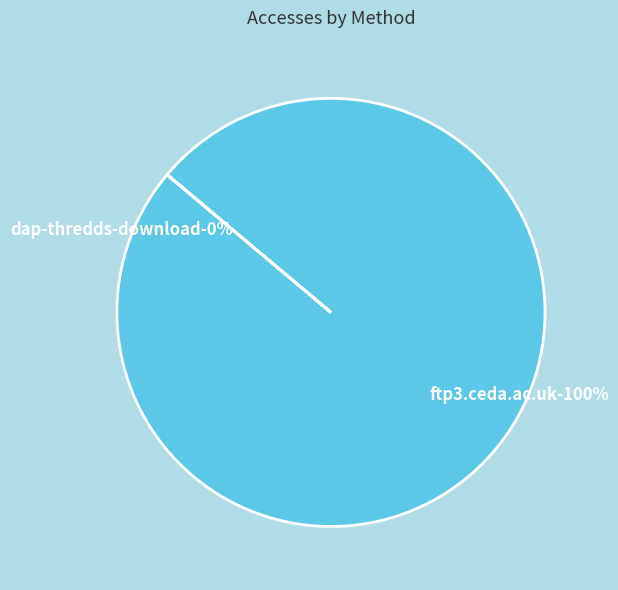

Count the number of slices in the pie.

2